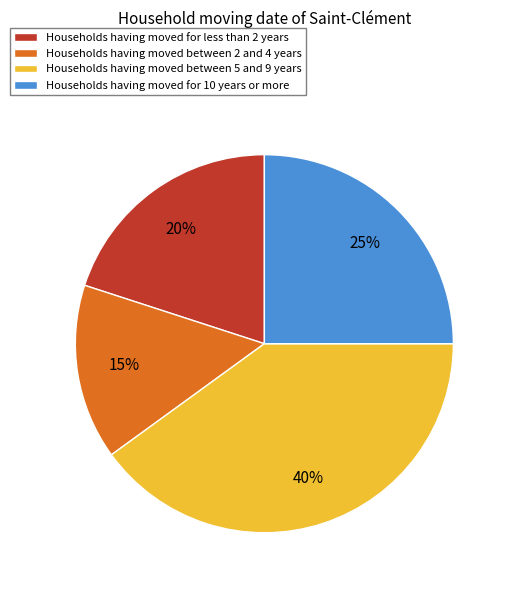

To the nearest percent, what is the difference between the Households having moved between 2 and 4 years and Households having moved between 5 and 9 years slice percentages?

25%